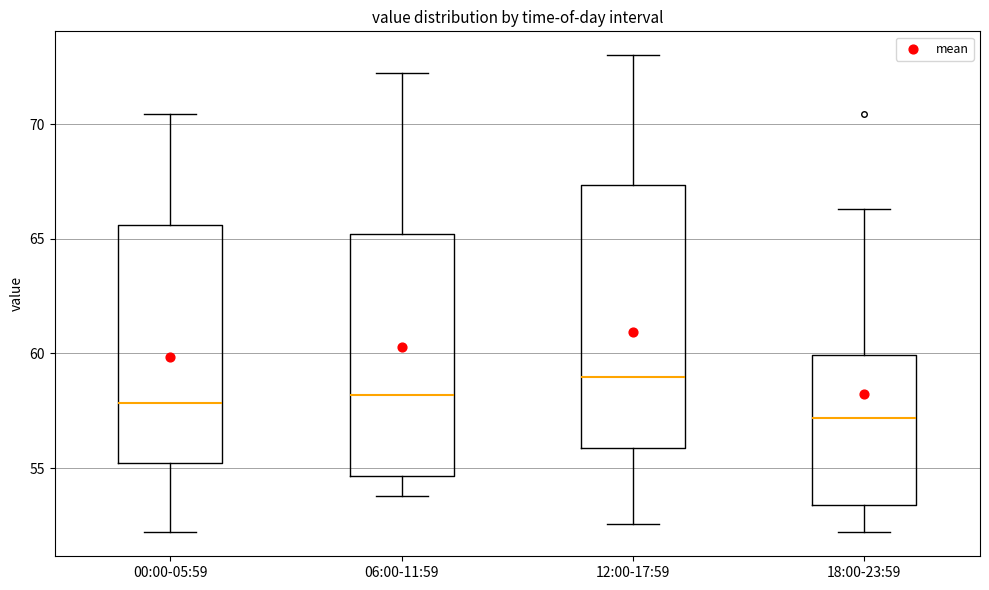

Comparing the boxes themselves (not the whiskers), which one is the tallest?

12:00-17:59